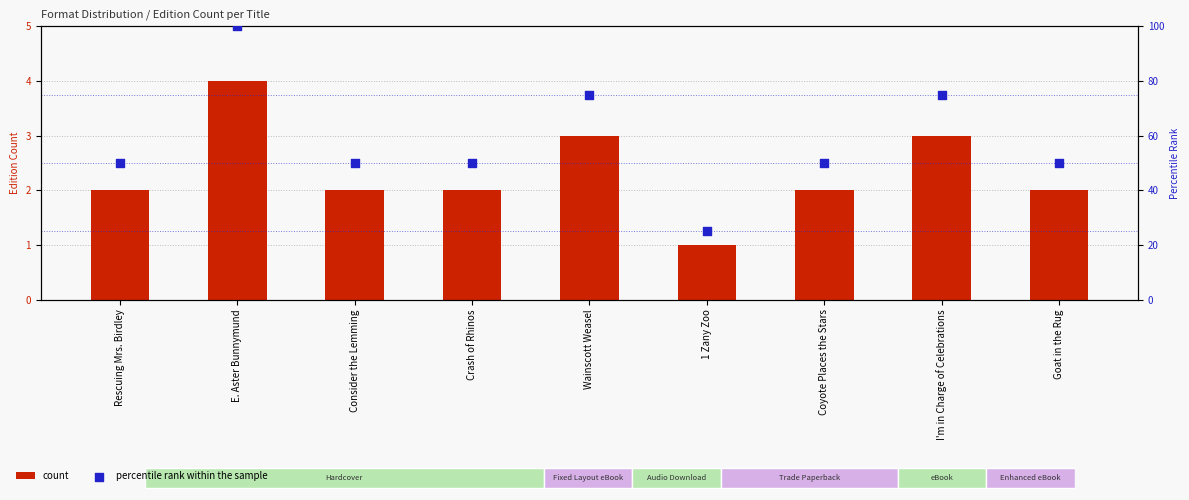

Which series has the largest Y range (max minus min)?

percentile rank within the sample